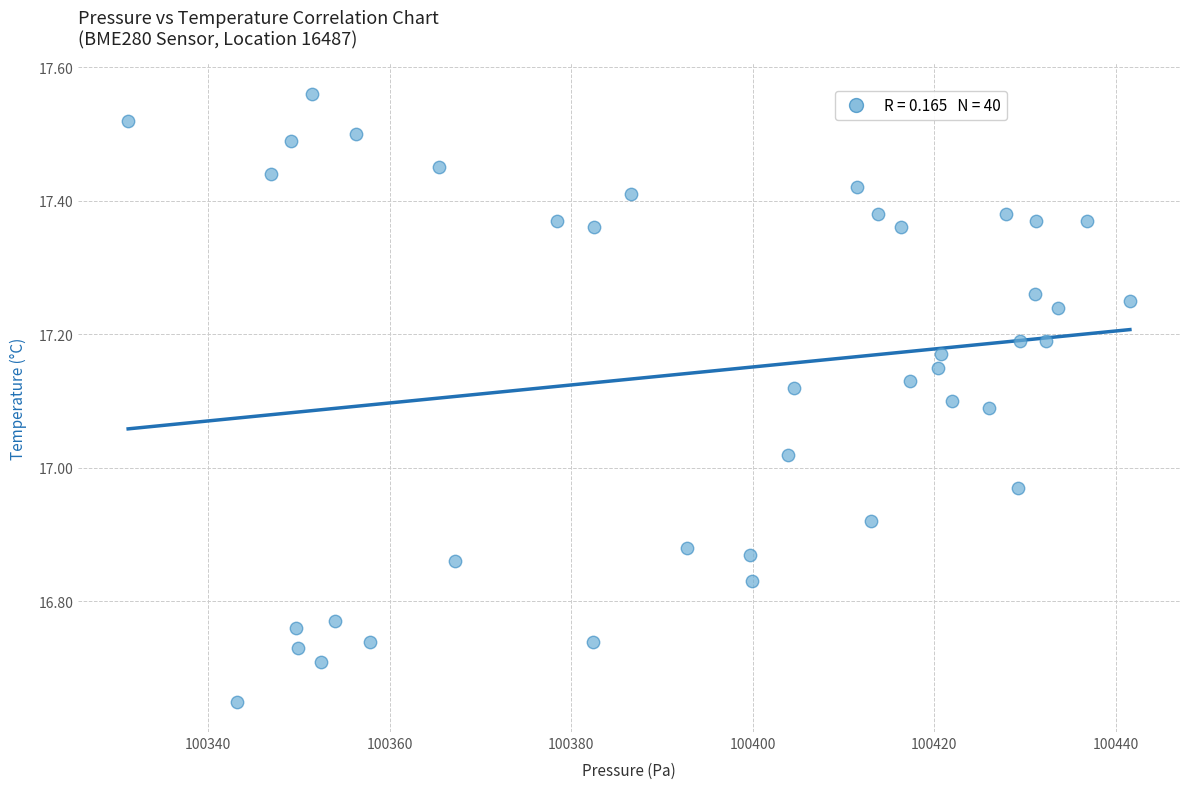

What is the range of Y values (max minus min)?

0.9